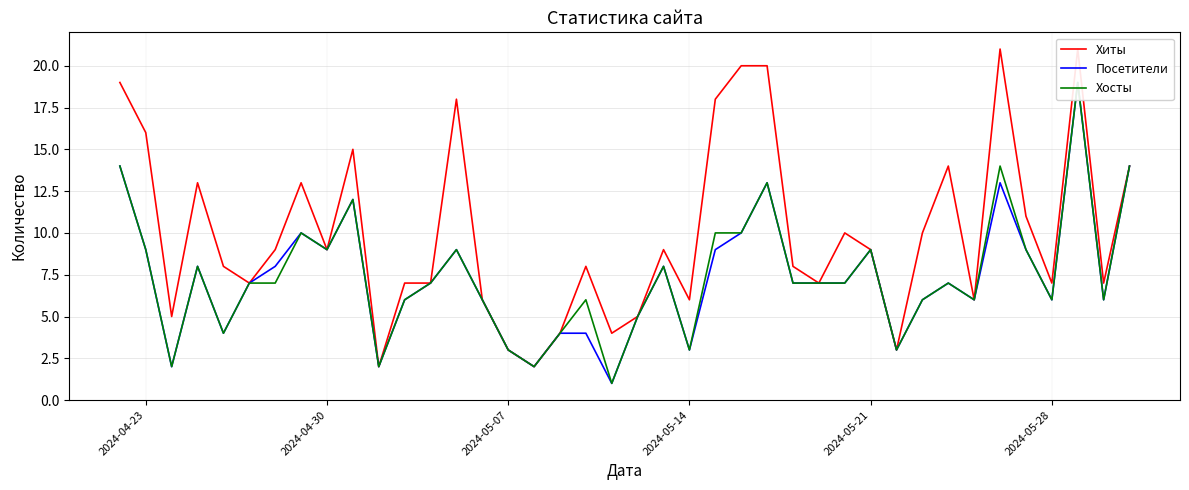

What is the difference between the maximum and minimum values in the Посетители series?

18